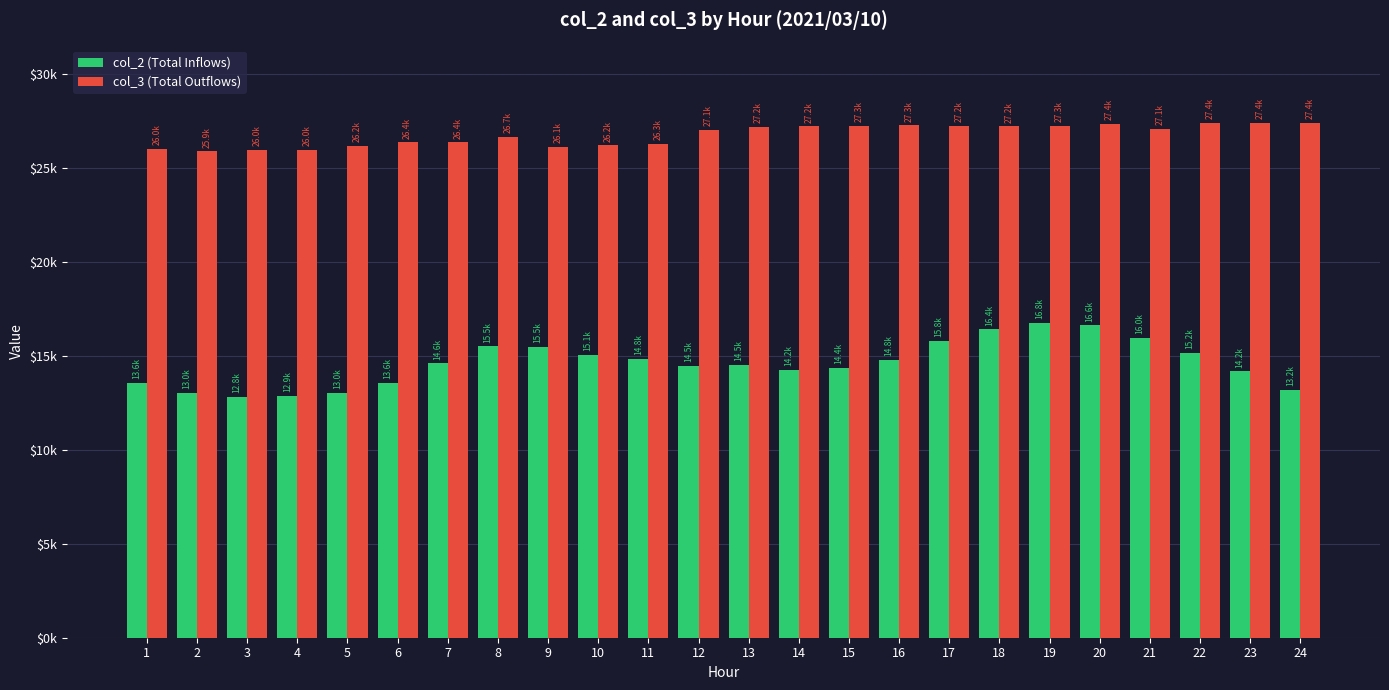

Are the bars grouped side by side (vs. stacked)?

Yes